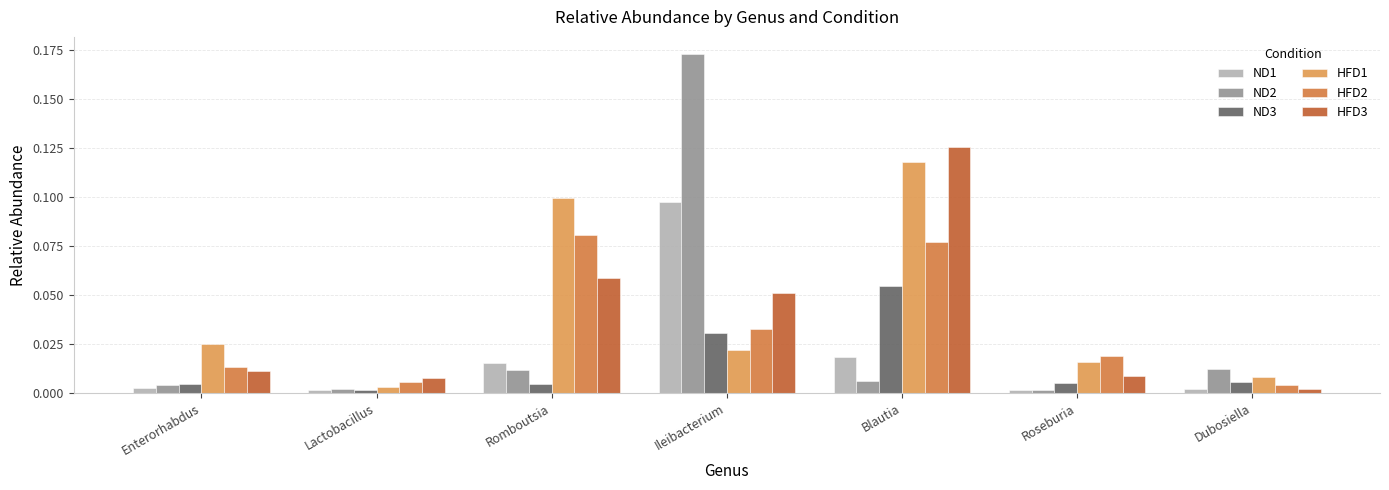

Is it true that HFD3 equals 0.0 at Roseburia?

False